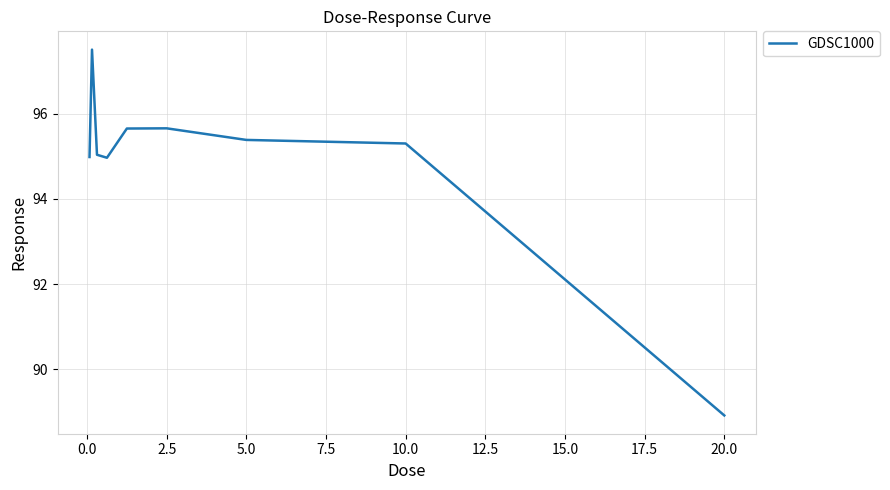

True or false: there are more than 0 points higher than both neighbors.

True